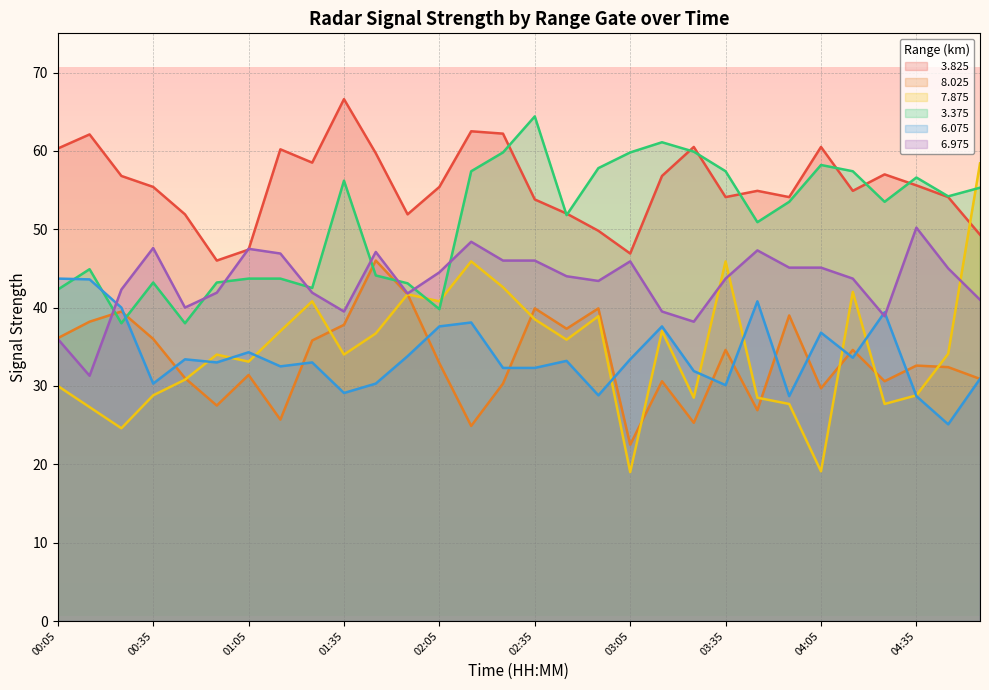

True or false:   8.025 has a value of 13.8 at 04:15.

False